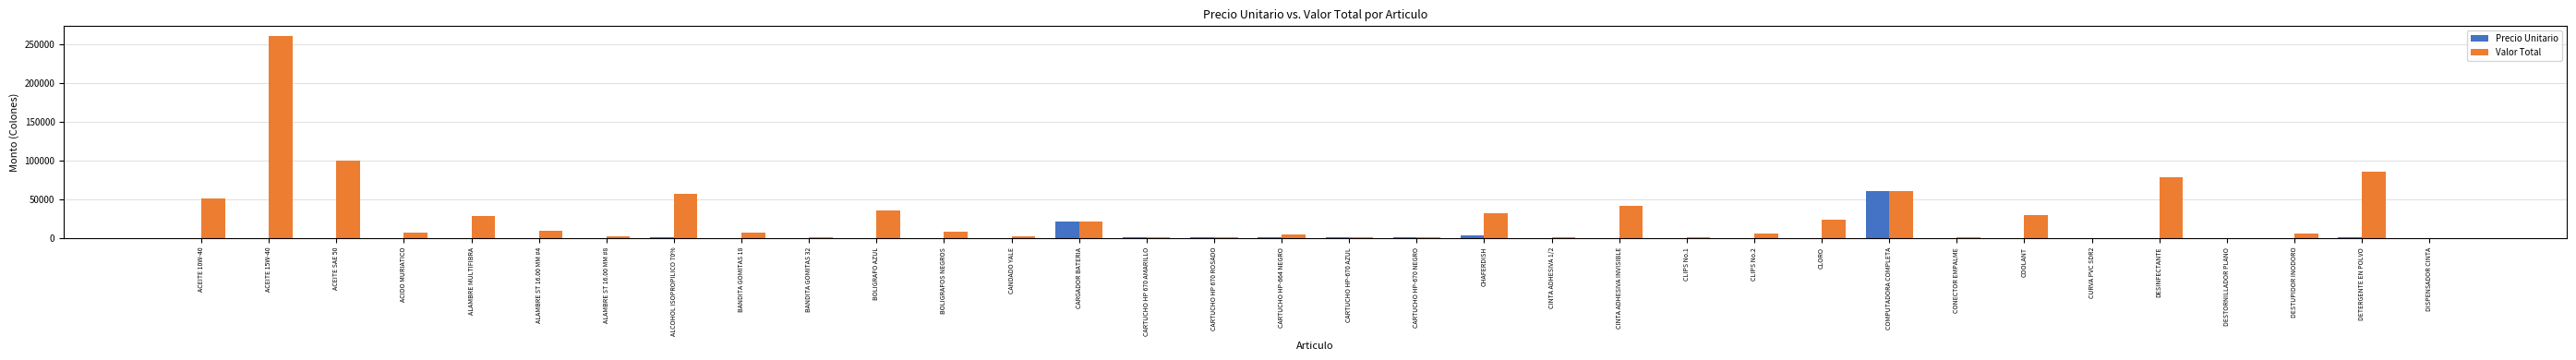

How many series are shown in this chart?

2